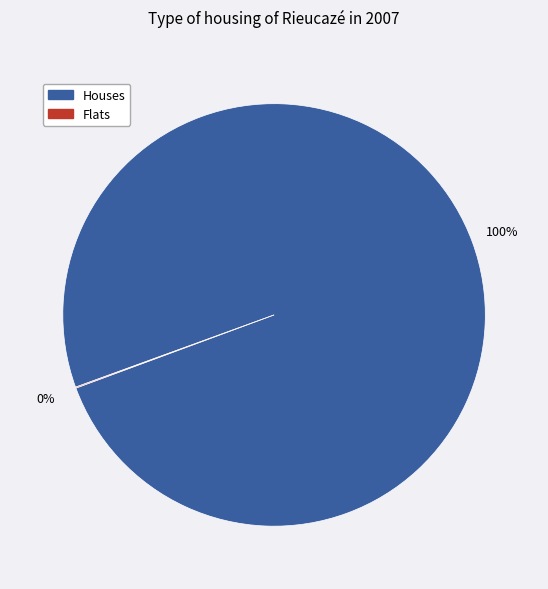

Is there any slice that represents more than half of the pie?

Yes